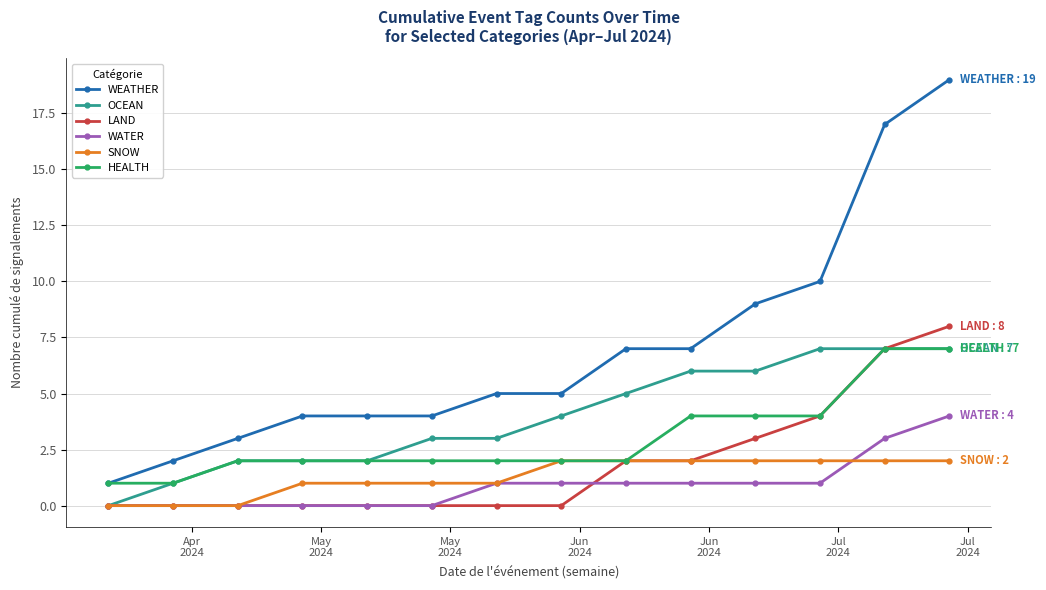

True or false: OCEAN and WEATHER intersect in this chart.

False